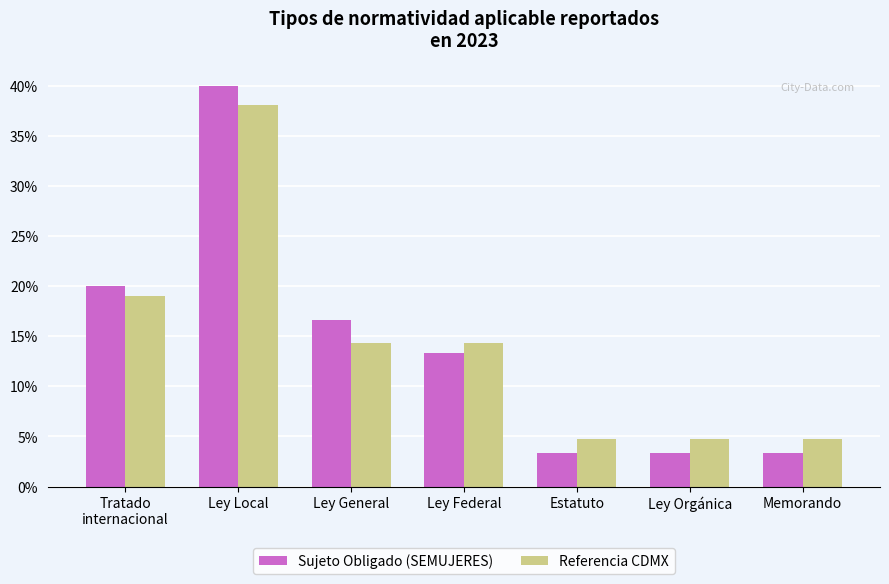

Does the chart contain any negative values?

No